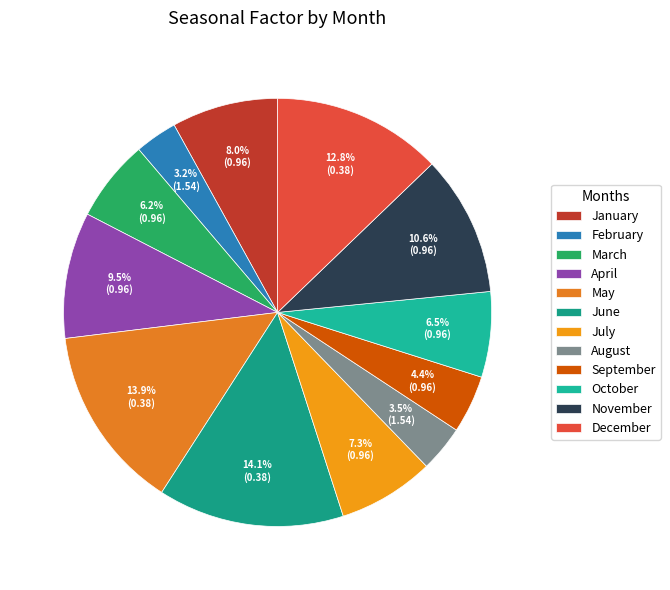

Is there a majority slice in this chart?

No